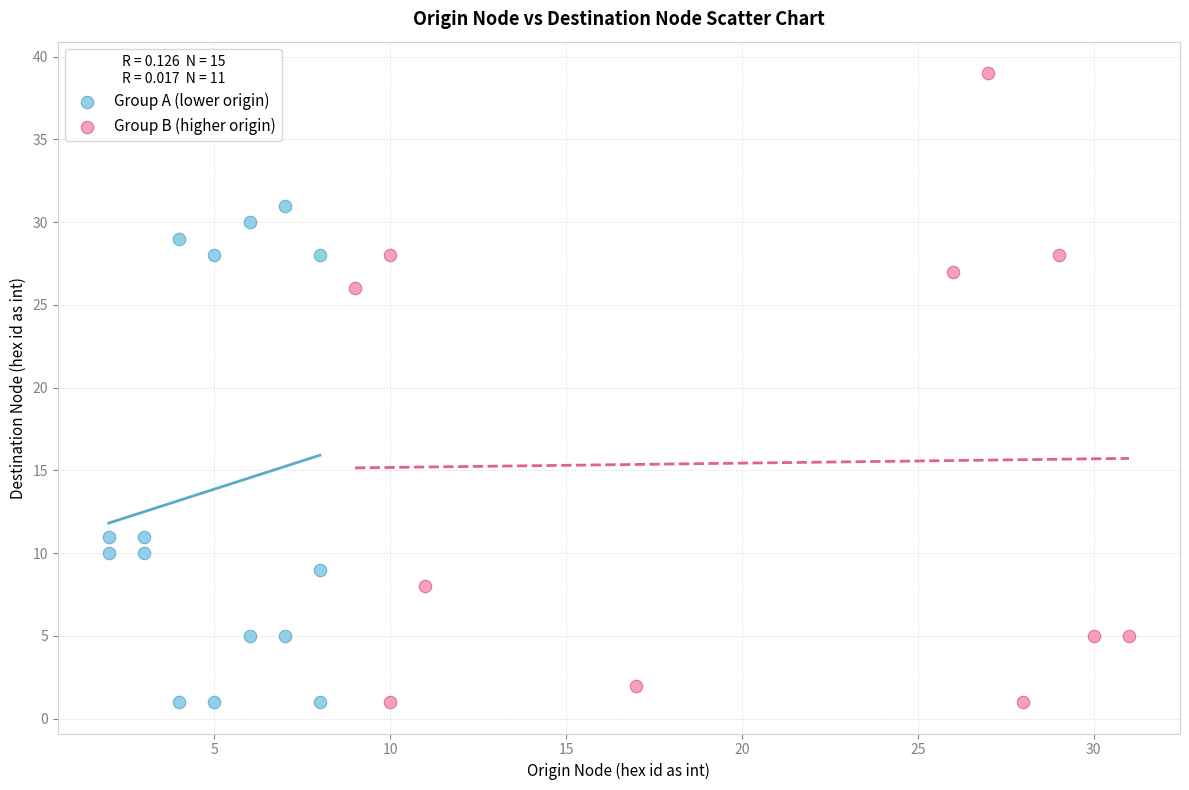

Which series reaches the maximum Y coordinate?

Group B (higher origin)